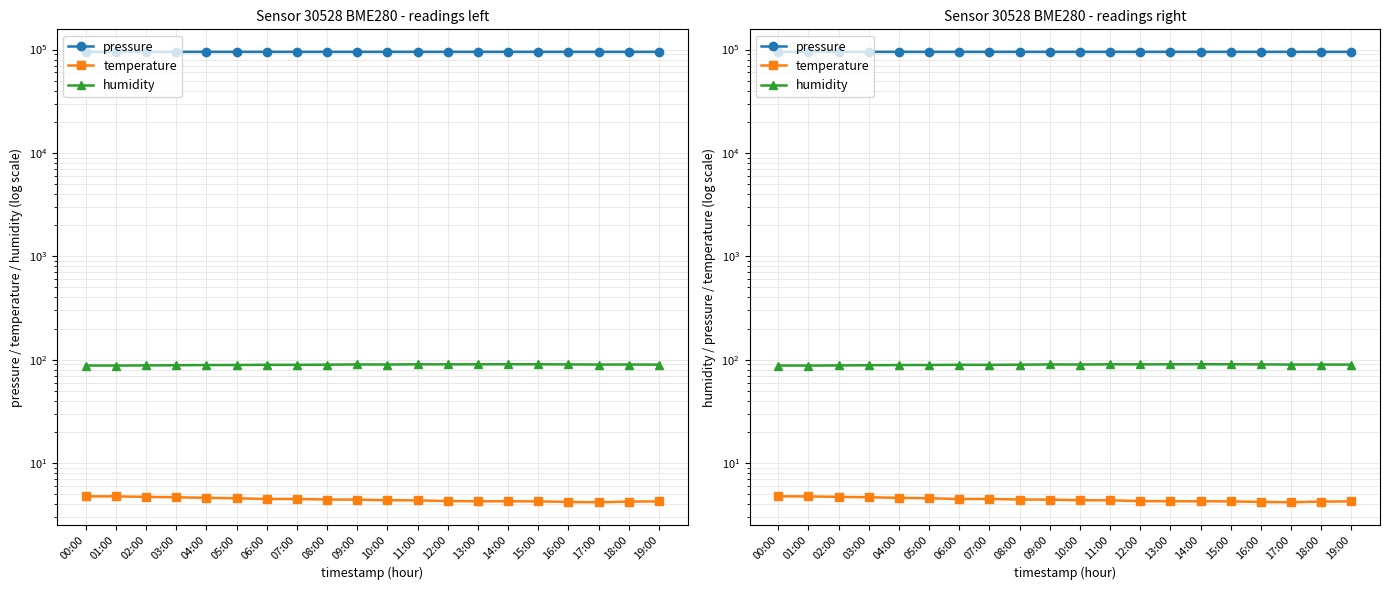

Count the number of categories in the chart.

20